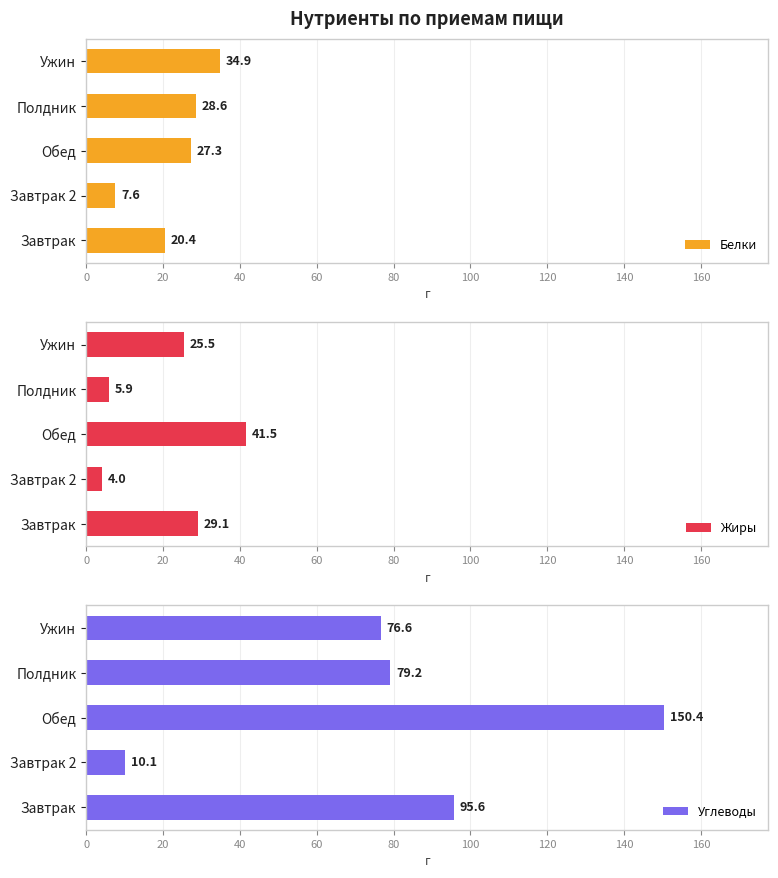

What is the difference between the Жиры values at Полдник and Обед?

35.5